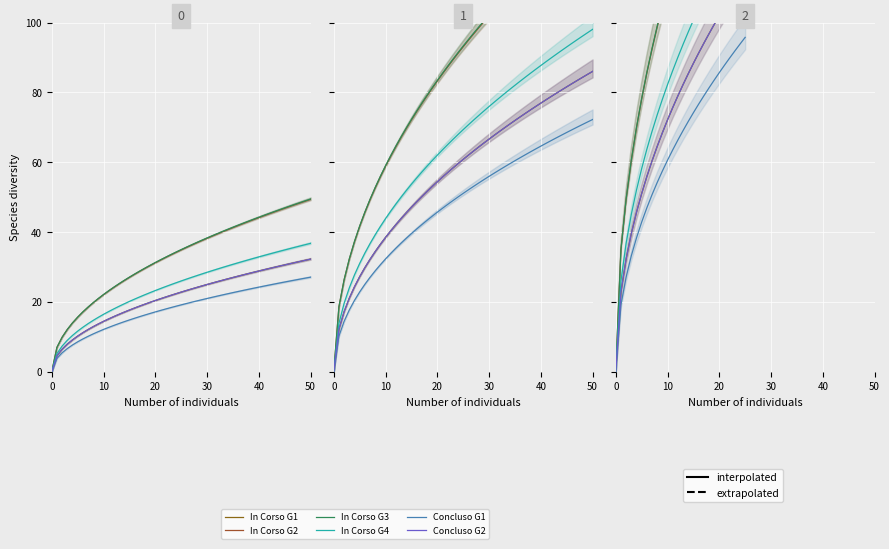

True or false: In Corso G1 and Concluso G2 cross at least once.

False